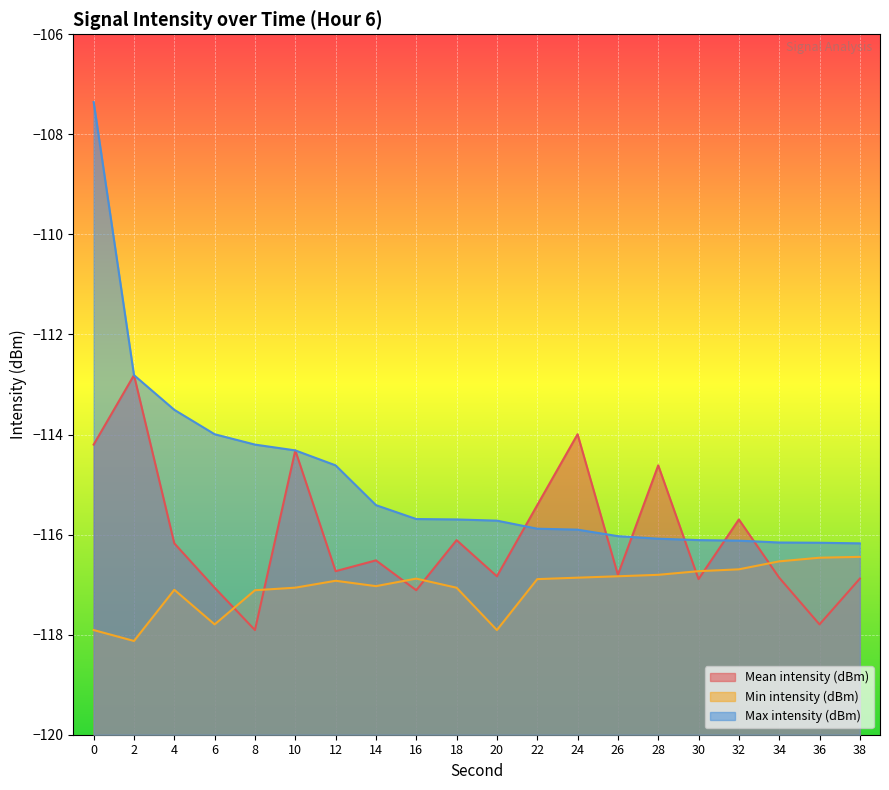

What is the minimum value shown in the chart?

-118.1